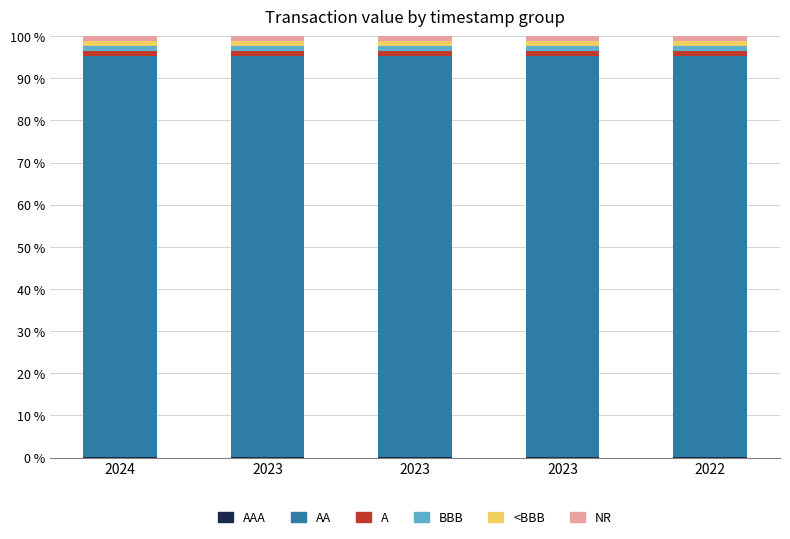

Rank the series by their maximum value, from lowest to highest.

AAA, A, BBB, <BBB, NR, AA